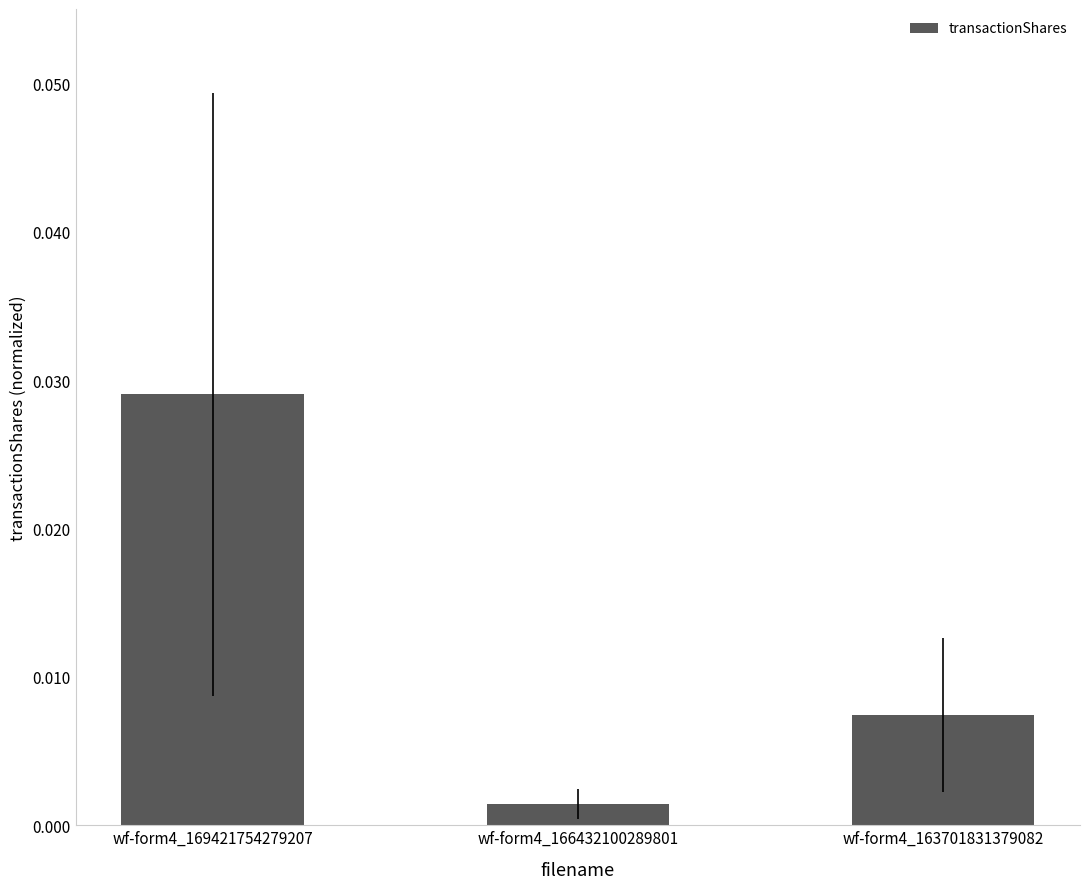

How many bars are there in total?

3